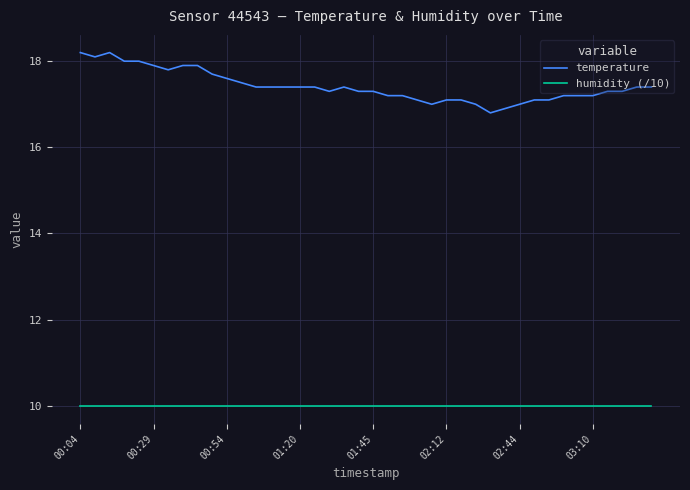

Which series has the largest range (max minus min)?

temperature